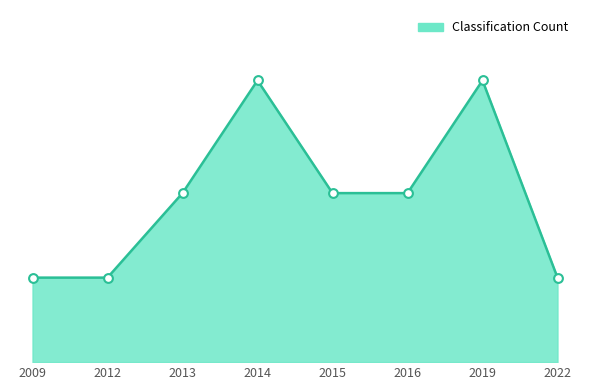

Is this an area chart (filled region under the line)?

Yes